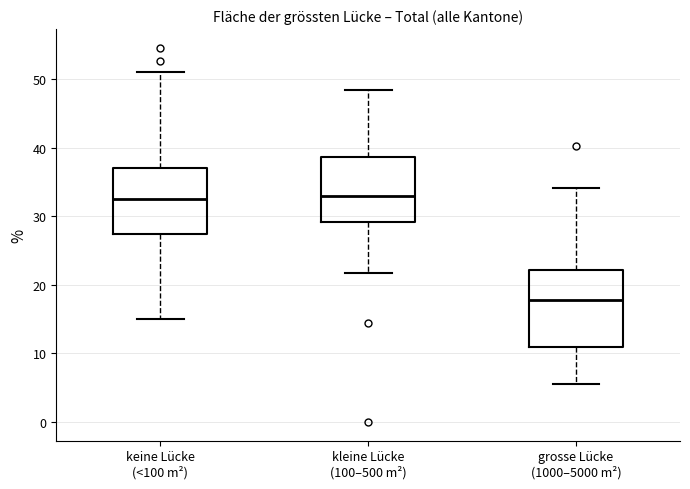

Reading left to right, read every box against the y-axis: the position of its median line, the range the box covers, and the ends of its whiskers. The values are not printed on the chart, so give them approximately, as read against the axis.

keine Lücke (<100 m²): median 33, box 28 to 37, whiskers 15 to 51
kleine Lücke (100–500 m²): median 33, box 29 to 39, whiskers 22 to 48
grosse Lücke (1000–5000 m²): median 18, box 11 to 22, whiskers 6 to 34